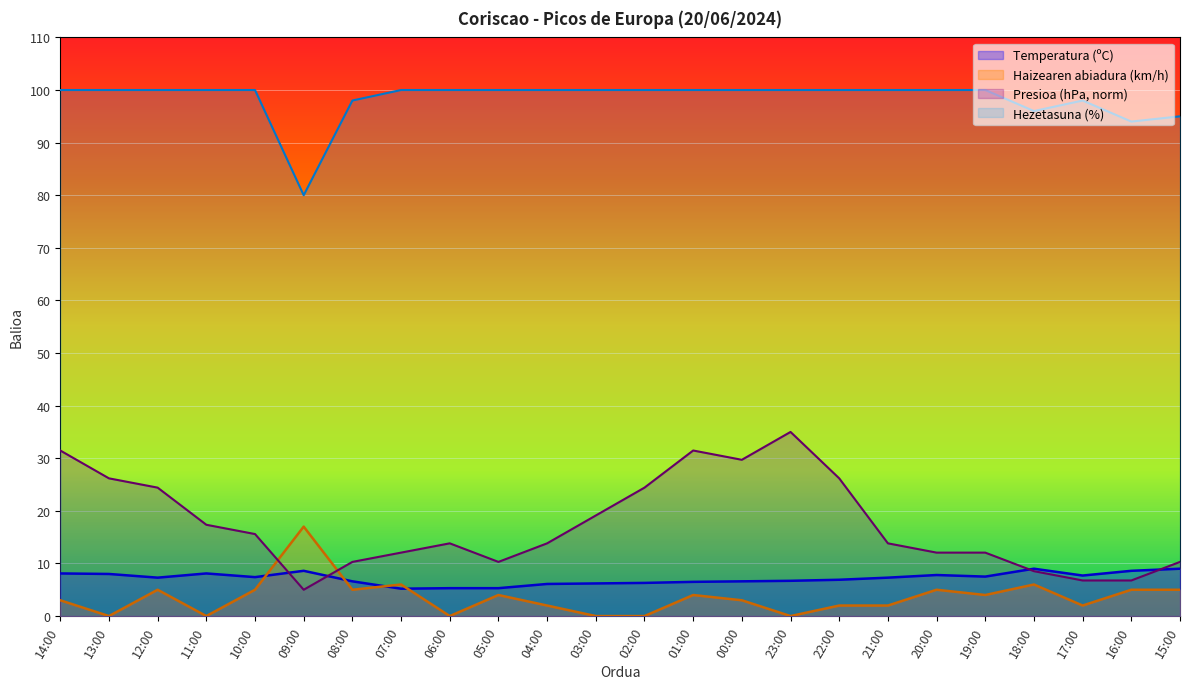

Reading left to right, list all the values displayed in this chart.

Temperatura (ºC): 14:00=8.1	13:00=8.0	12:00=7.3	11:00=8.1	10:00=7.4	09:00=8.6	08:00=6.6	07:00=5.2	06:00=5.3	05:00=5.3	04:00=6.1	03:00=6.2	02:00=6.3	01:00=6.5	00:00=6.6	23:00=6.7	22:00=6.9	21:00=7.3	20:00=7.8	19:00=7.5	18:00=9.0	17:00=7.7	16:00=8.6	15:00=9.0
Haizearen abiadura (km/h): 14:00=3.0	13:00=0.0	12:00=5.0	11:00=0.0	10:00=5.0	09:00=17.0	08:00=5.0	07:00=6.0	06:00=0.0	05:00=4.0	04:00=2.0	03:00=0.0	02:00=0.0	01:00=4.0	00:00=3.0	23:00=0.0	22:00=2.0	21:00=2.0	20:00=5.0	19:00=4.0	18:00=6.0	17:00=2.0	16:00=5.0	15:00=5.0
Presioa (hPa) norm: 14:00=31.5	13:00=26.2	12:00=24.4	11:00=17.4	10:00=15.6	09:00=5.0	08:00=10.3	07:00=12.1	06:00=13.8	05:00=10.3	04:00=13.8	03:00=19.1	02:00=24.4	01:00=31.5	00:00=29.7	23:00=35.0	22:00=26.2	21:00=13.8	20:00=12.1	19:00=12.1	18:00=8.5	17:00=6.8	16:00=6.8	15:00=10.3
Hezetasuna (%): 14:00=100.0	13:00=100.0	12:00=100.0	11:00=100.0	10:00=100.0	09:00=80.0	08:00=98.0	07:00=100.0	06:00=100.0	05:00=100.0	04:00=100.0	03:00=100.0	02:00=100.0	01:00=100.0	00:00=100.0	23:00=100.0	22:00=100.0	21:00=100.0	20:00=100.0	19:00=100.0	18:00=96.0	17:00=98.0	16:00=94.0	15:00=95.0